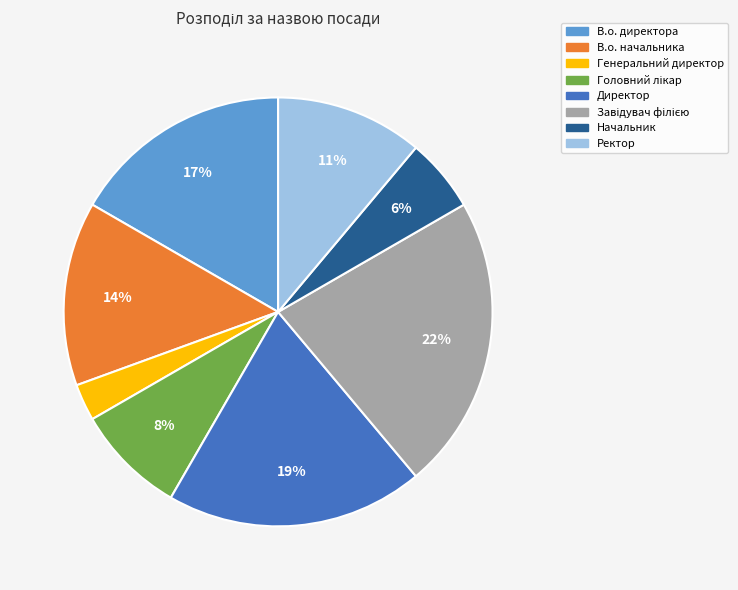

To the nearest percent, what is the average slice percentage?

12%